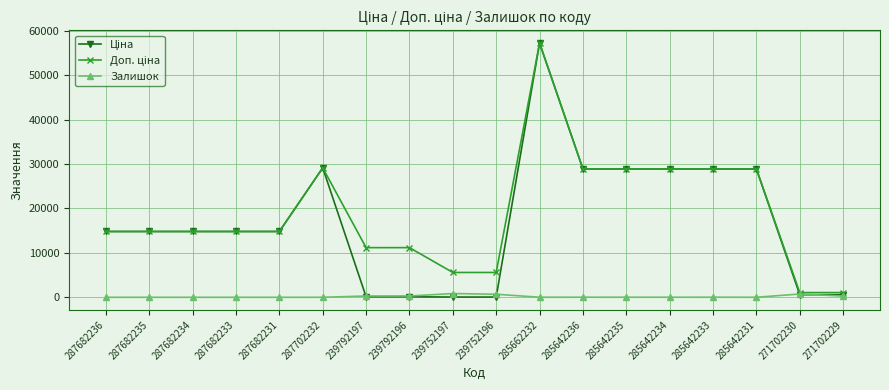

What is the total value across all series at 287682233?

29635.2